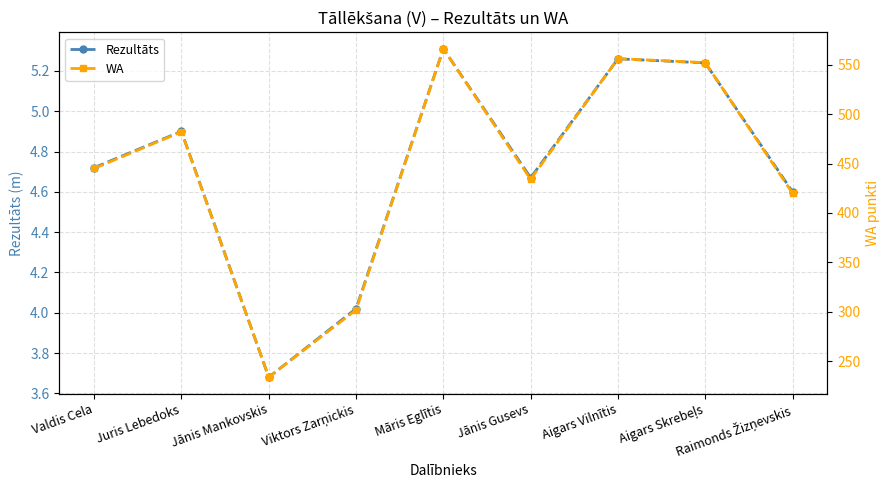

Which series has the largest range (max minus min)?

WA